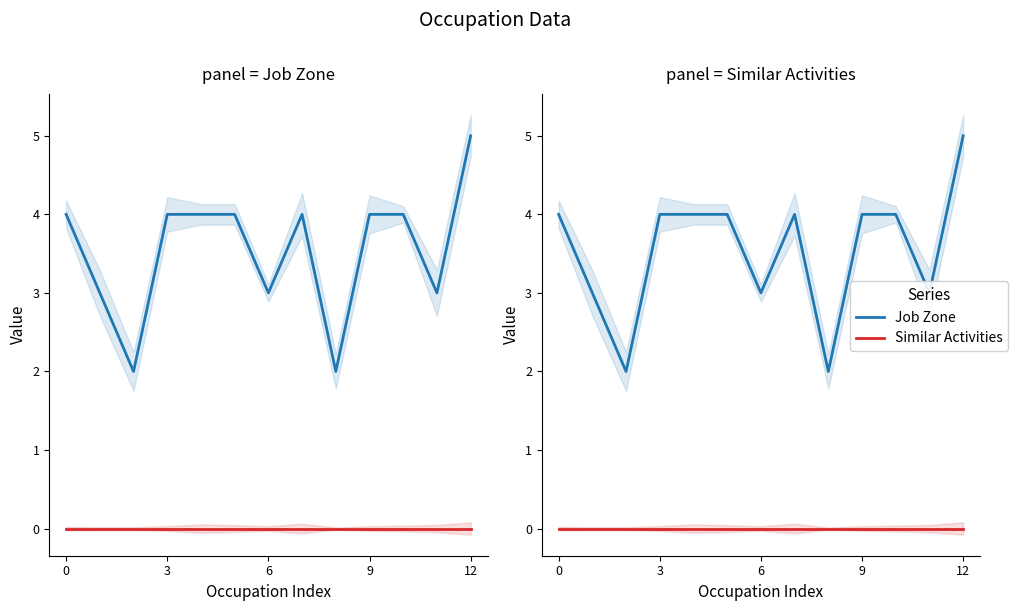

What is the label of the 8th point from the right?

5